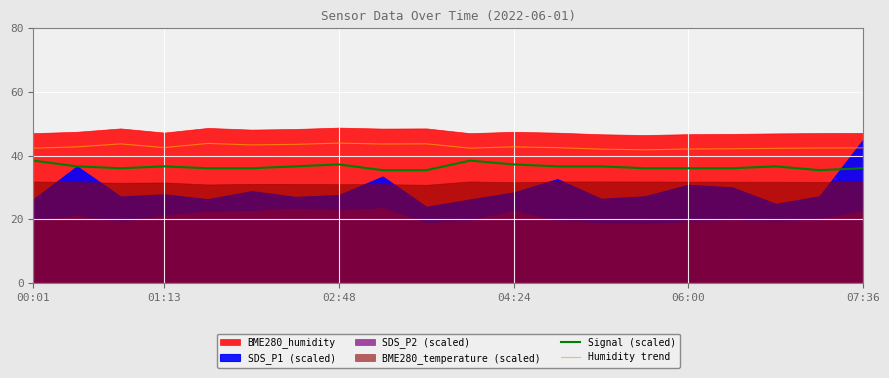

The value of Signal (scaled) at 8 is 55.5. True or false?

False